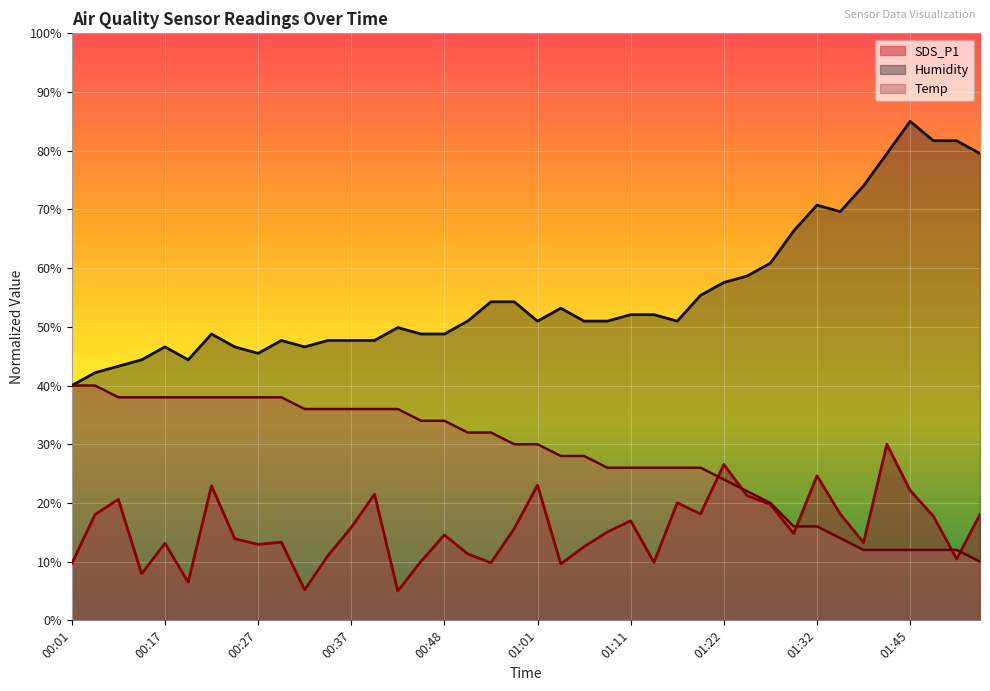

Rank the series by their average value, from highest to lowest.

Humidity, Temp, SDS_P1